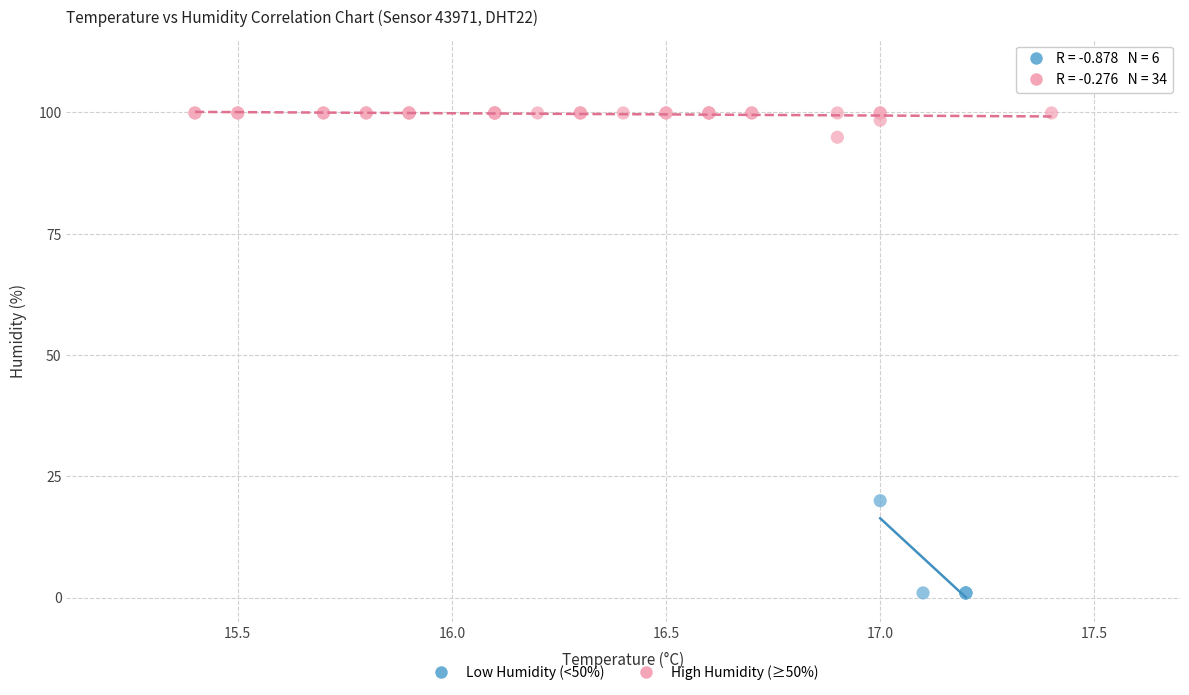

Which series contains the lowest Y value?

Low Humidity (<50%)